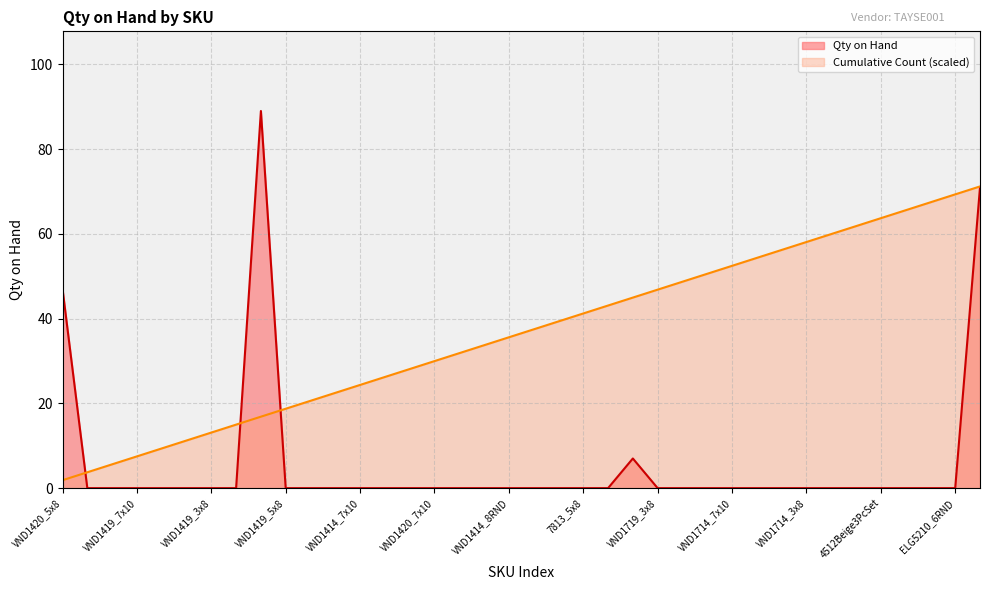

How many intersections are there between Cumulative Count and Qty on Hand?

3